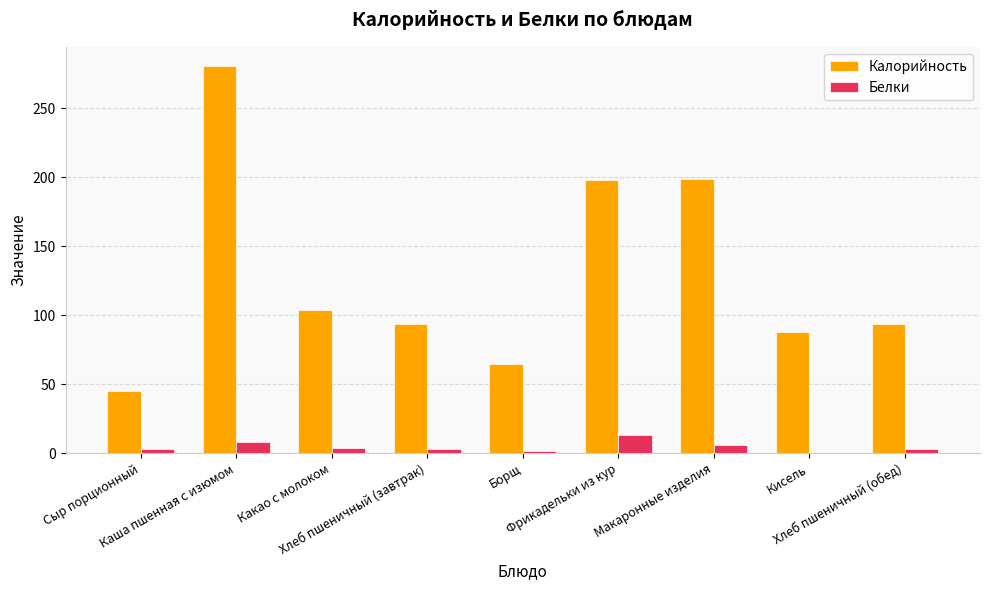

How many distinct data groups are displayed?

2